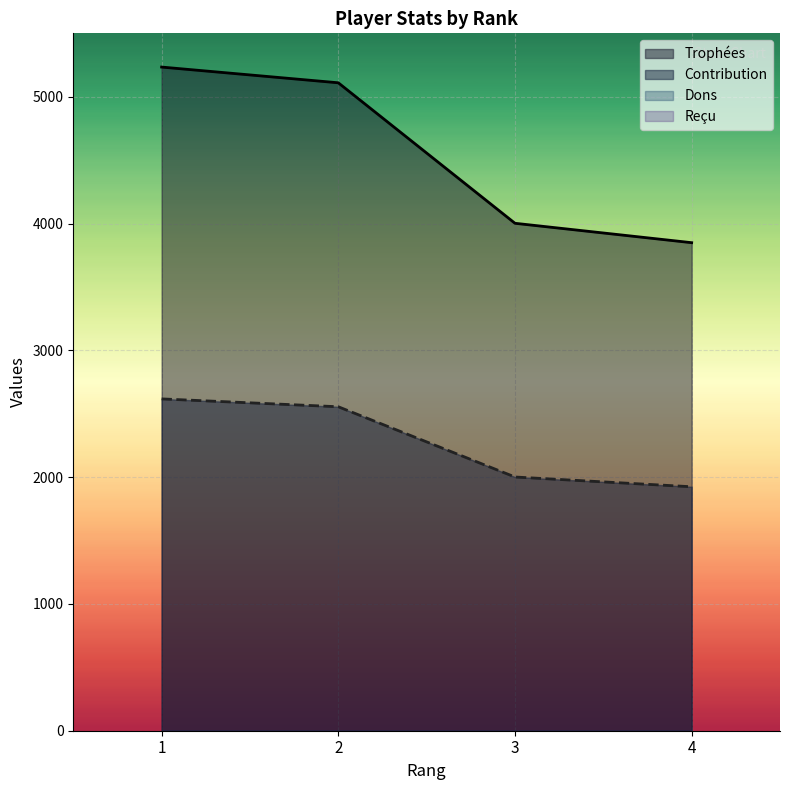

List the labels in order of Trophées value, largest first.

1, 2, 3, 4